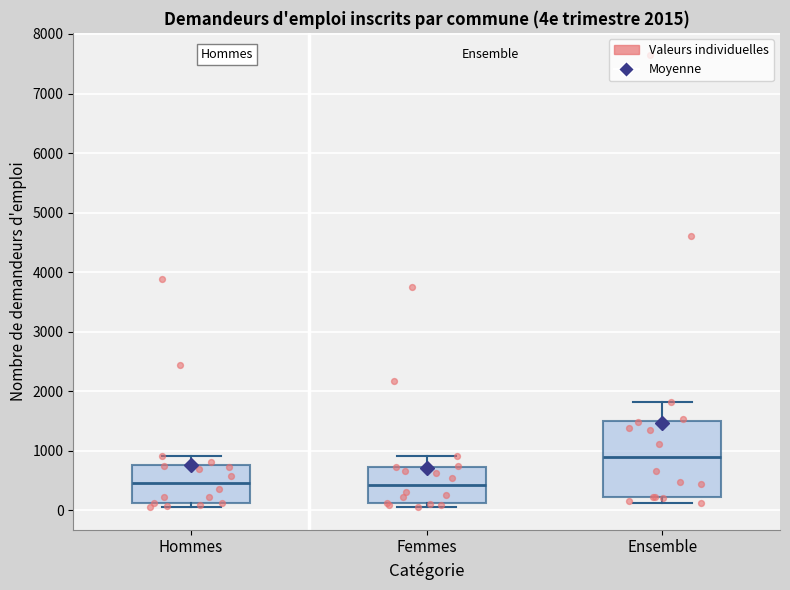

Which box is the tallest, from its lower edge to its upper edge?

Ensemble